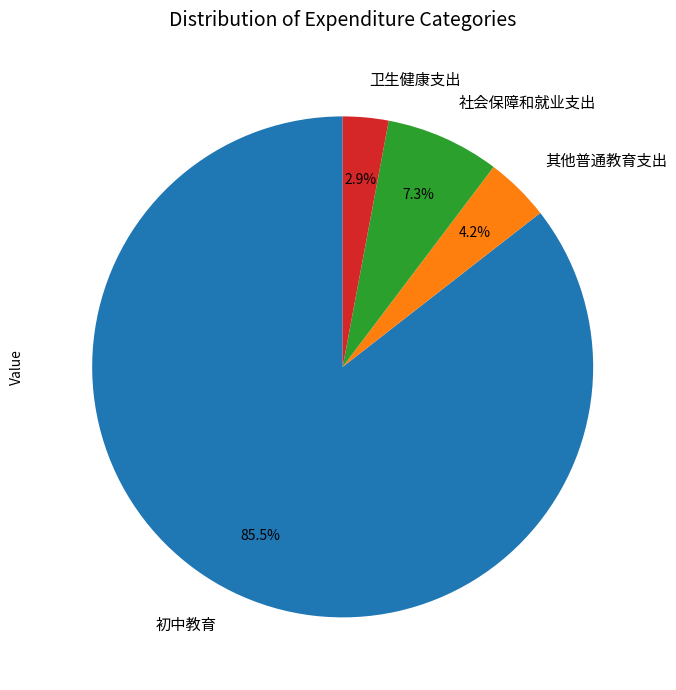

True or false: 社会保障和就业支出 accounts for 7% of the total.

True